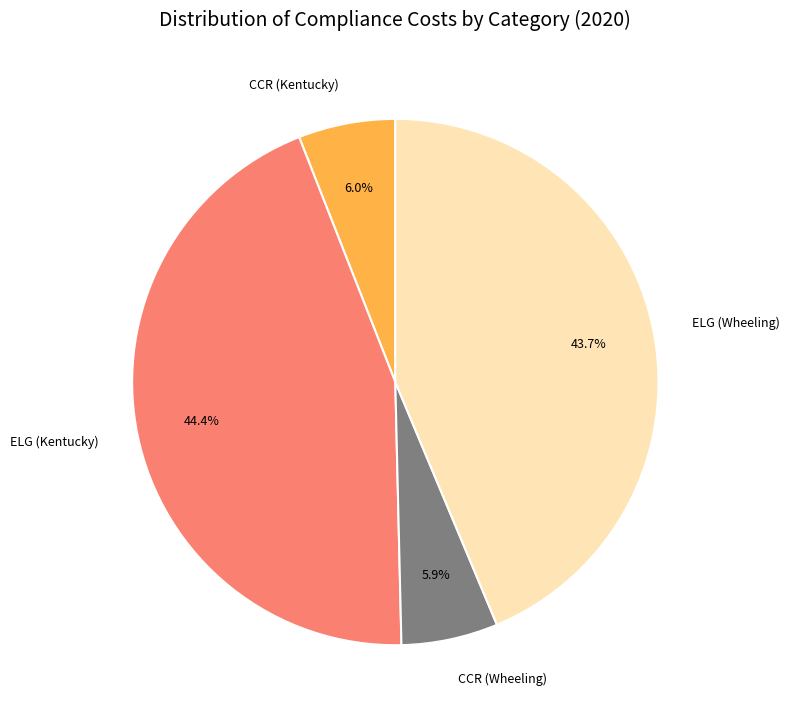

What is the ratio of the value at CCR (Wheeling) to the value at CCR (Kentucky)?

1.0